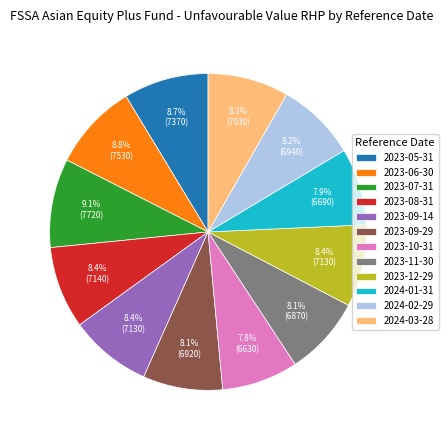

To the nearest percent, what is the difference between the largest and smallest slice percentages?

1%